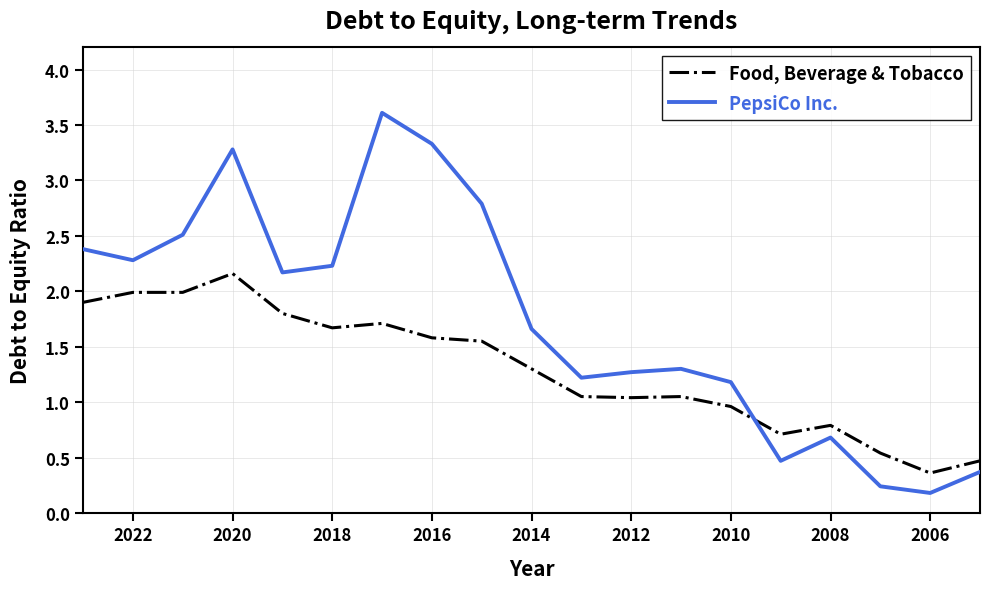

Which series has the largest range (max minus min)?

PepsiCo Inc.